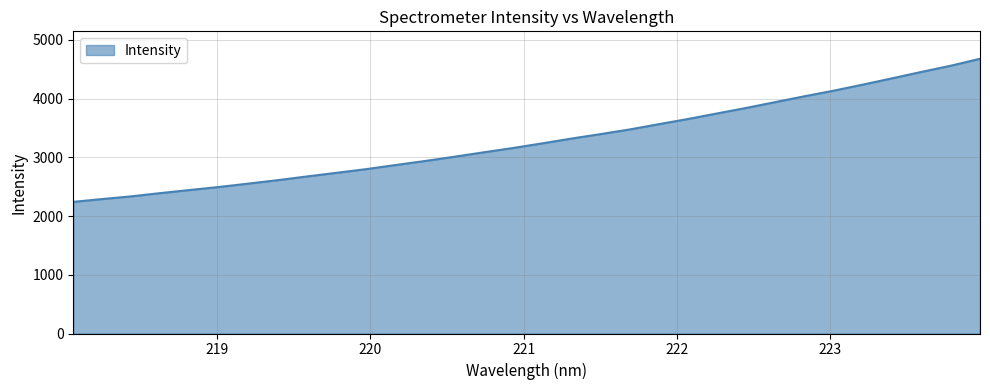

What is the greatest value displayed?

4678.8